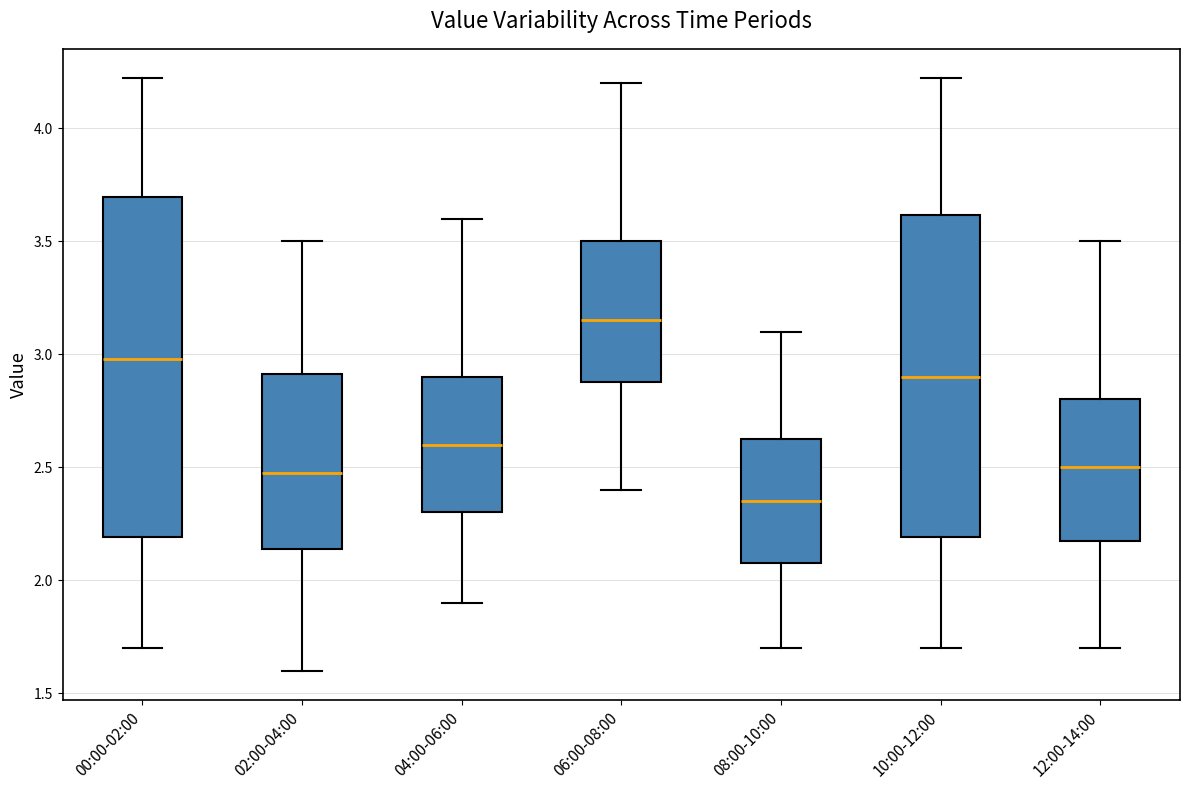

Reading left to right, transcribe this box plot: for each box, give where its median line is, the range the box spans, and where its two whiskers end, as read against the y-axis. The values are not printed on the chart, so give them approximately, as read against the axis.

00:00-02:00: median 3.00, box 2.20 to 3.70, whiskers 1.70 to 4.20
02:00-04:00: median 2.50, box 2.15 to 2.90, whiskers 1.60 to 3.50
04:00-06:00: median 2.60, box 2.30 to 2.90, whiskers 1.90 to 3.60
06:00-08:00: median 3.15, box 2.90 to 3.50, whiskers 2.40 to 4.20
08:00-10:00: median 2.35, box 2.10 to 2.65, whiskers 1.70 to 3.10
10:00-12:00: median 2.90, box 2.20 to 3.60, whiskers 1.70 to 4.20
12:00-14:00: median 2.50, box 2.20 to 2.80, whiskers 1.70 to 3.50